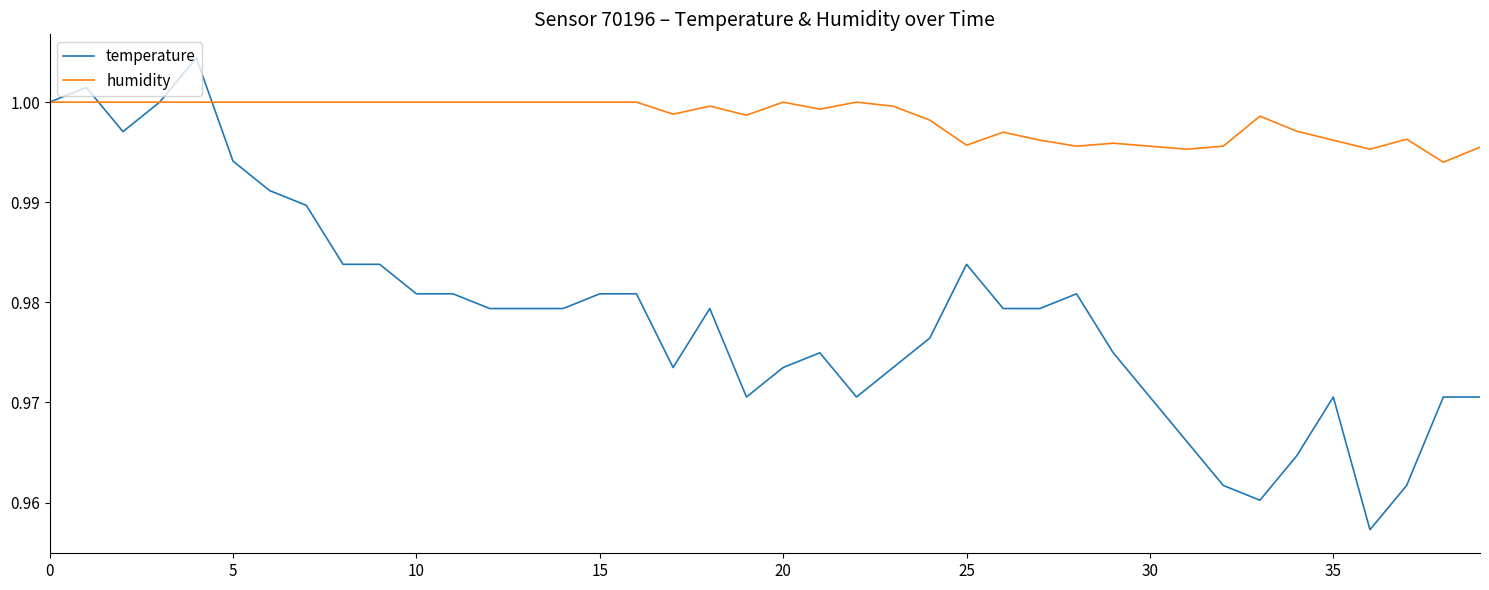

Which series has the largest total across all categories?

humidity